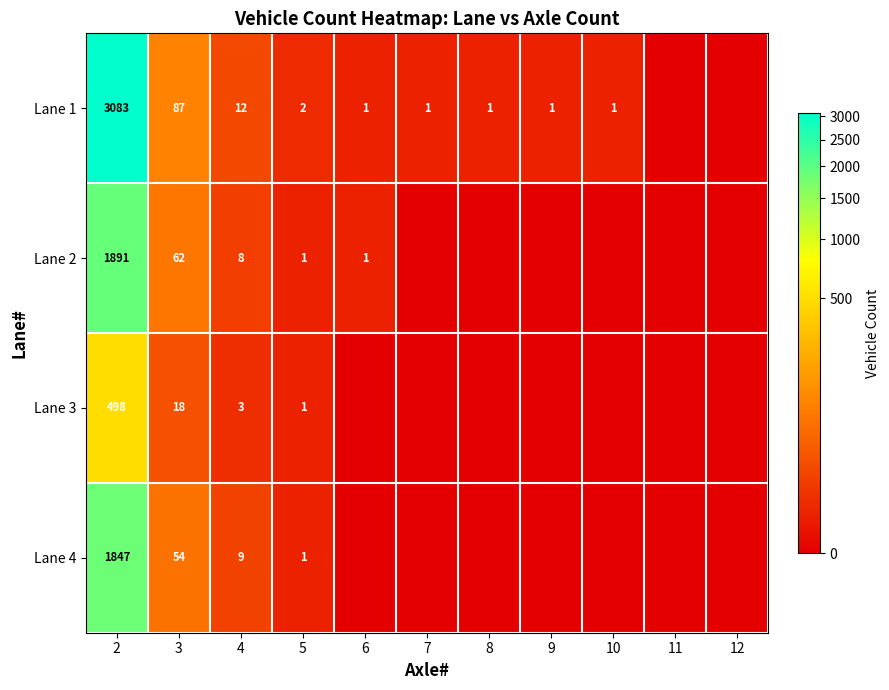

The value of Lane 1 at 11 is 1791. True or false?

False